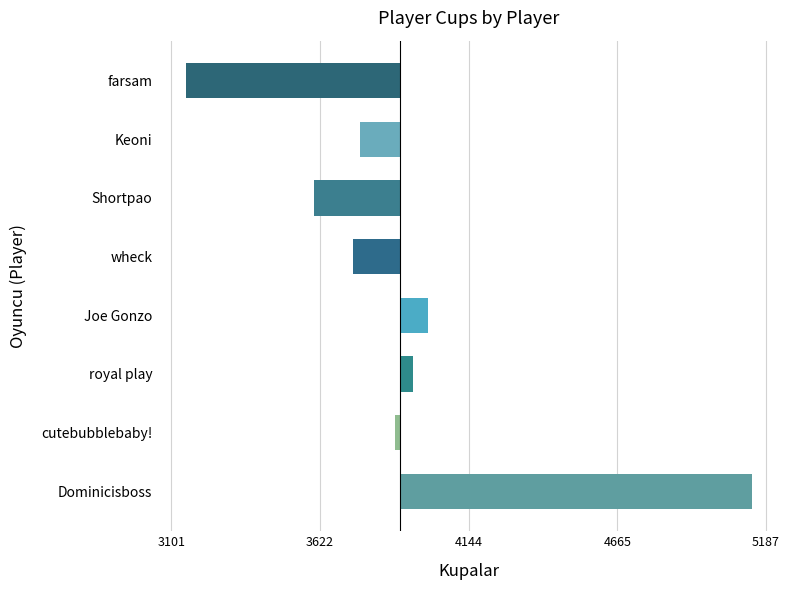

Are the bars horizontal?

Yes